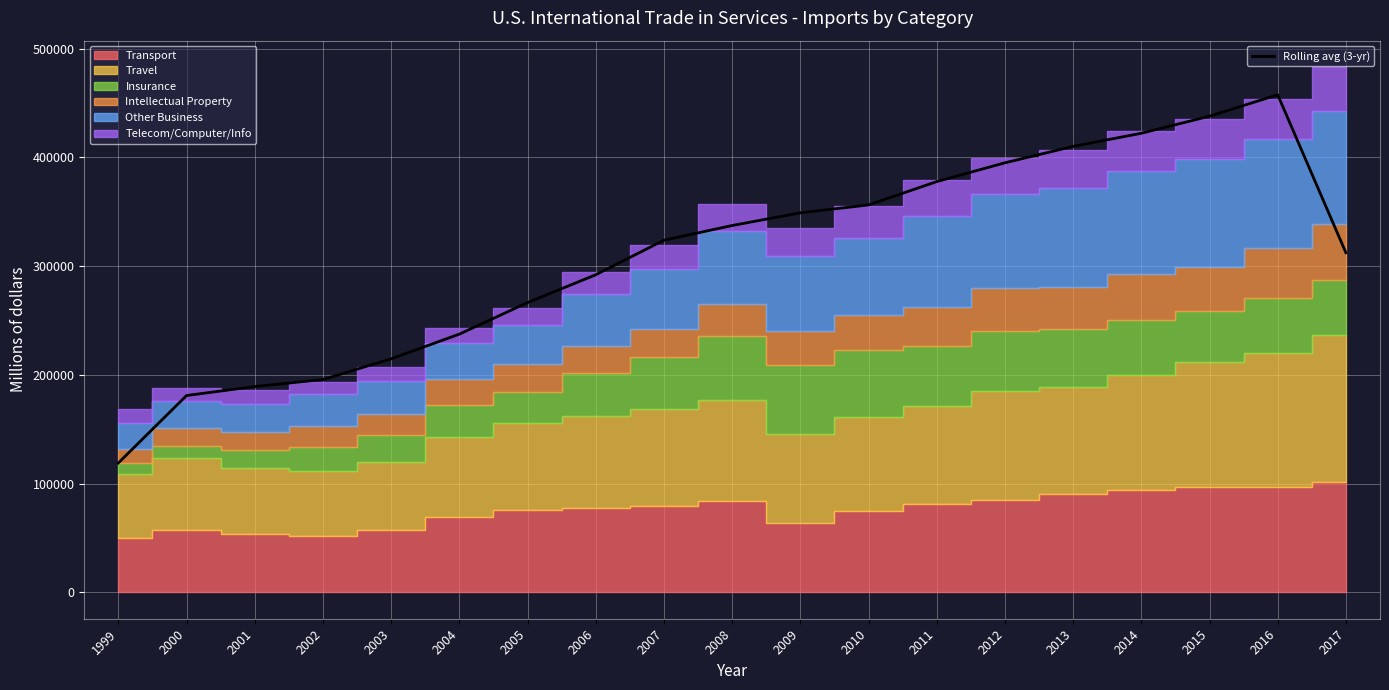

Rank the categories by value from lowest to highest.

1999, 2000, 2001, 2002, 2003, 2004, 2005, 2006, 2017, 2007, 2008, 2009, 2010, 2011, 2012, 2013, 2014, 2015, 2016